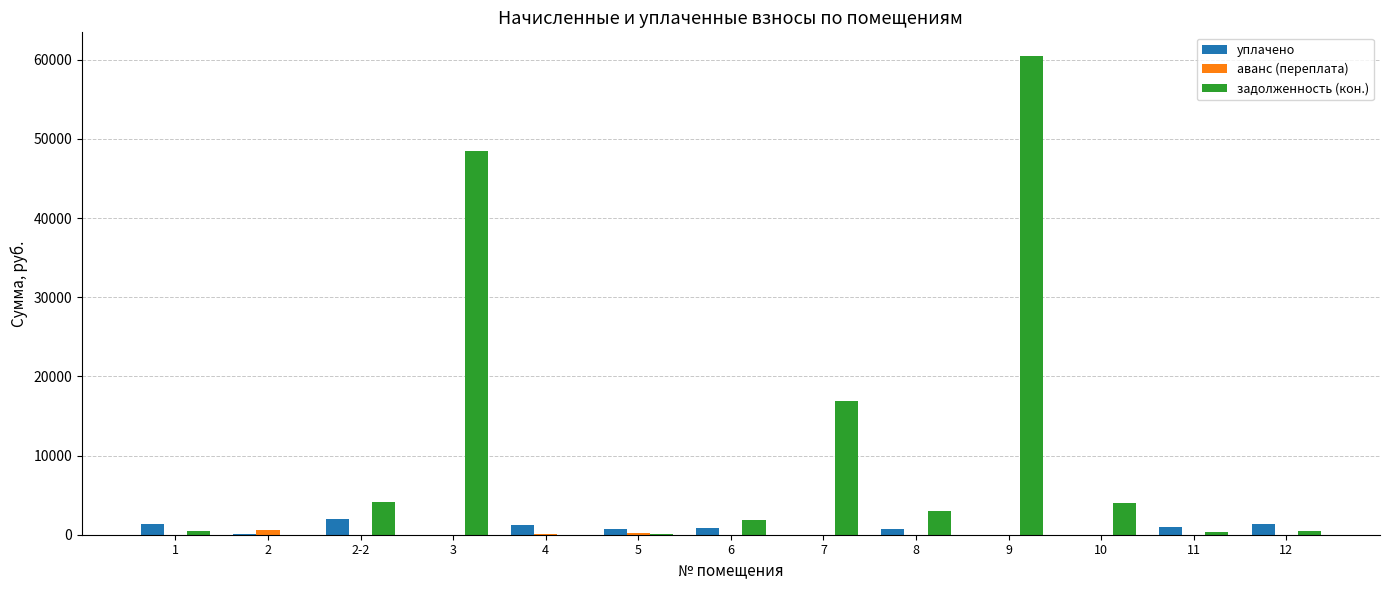

At which category is the sum across all series the highest?

9